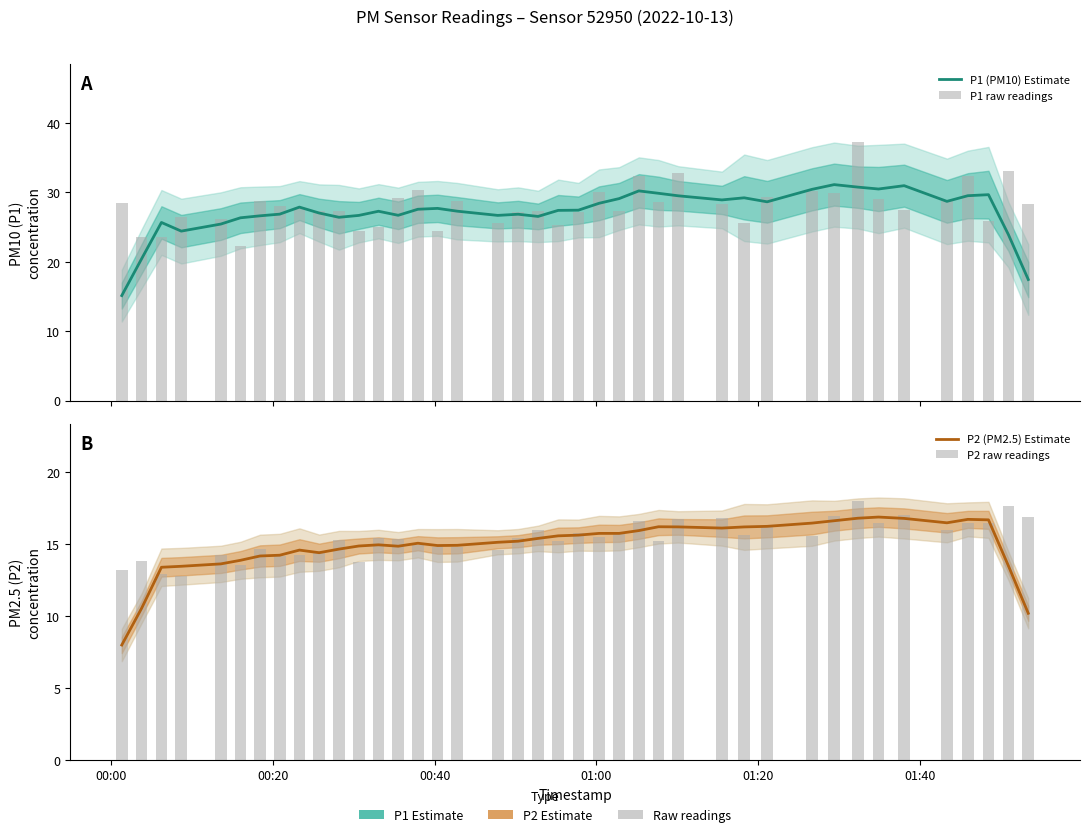

What is the smallest value displayed?

8.0